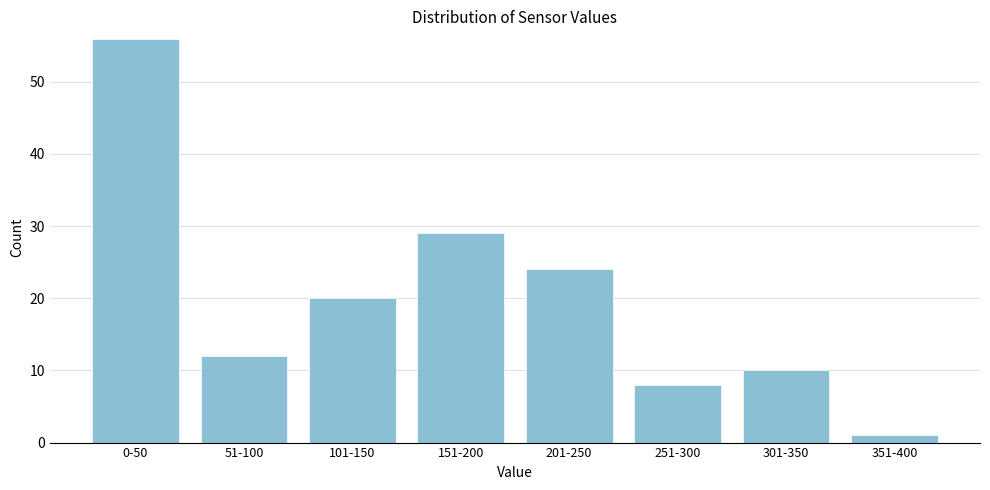

Reading left to right, list all the values displayed in this chart.

0-50=56	51-100=12	101-150=20	151-200=29	201-250=24	251-300=8	301-350=10	351-400=1